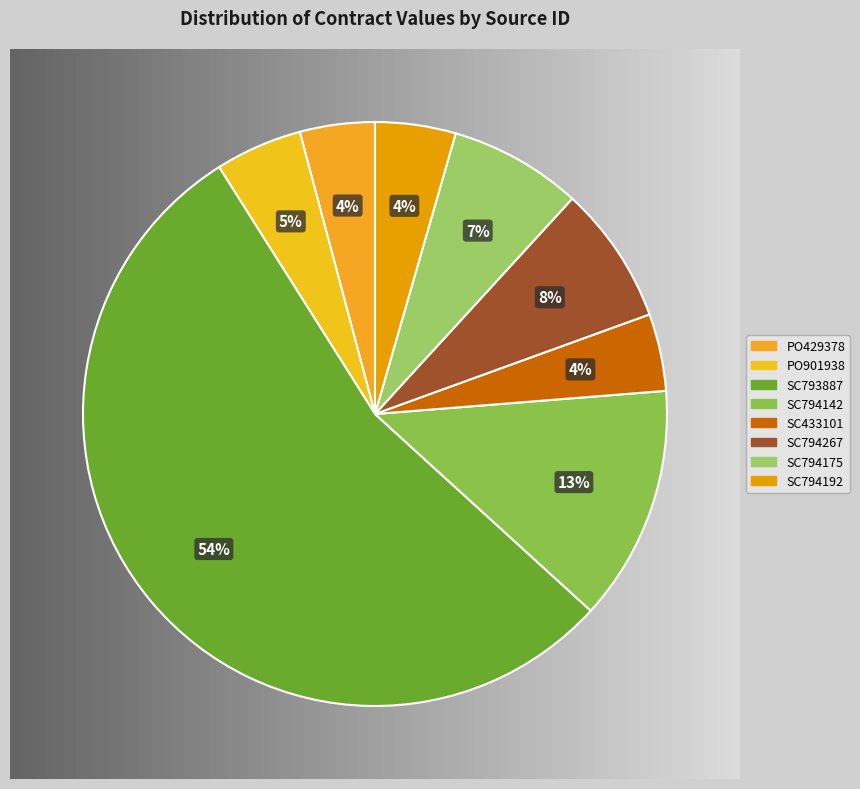

What is the change in value from SC794175 to SC794192?

-9795.0